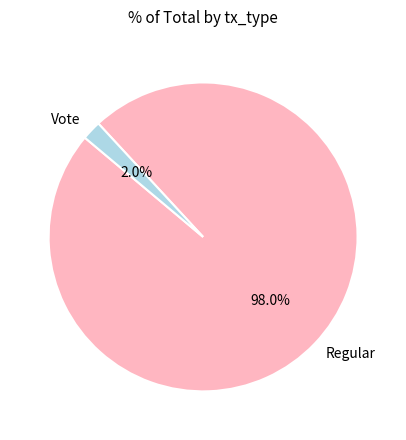

Which slice is the smallest?

Vote